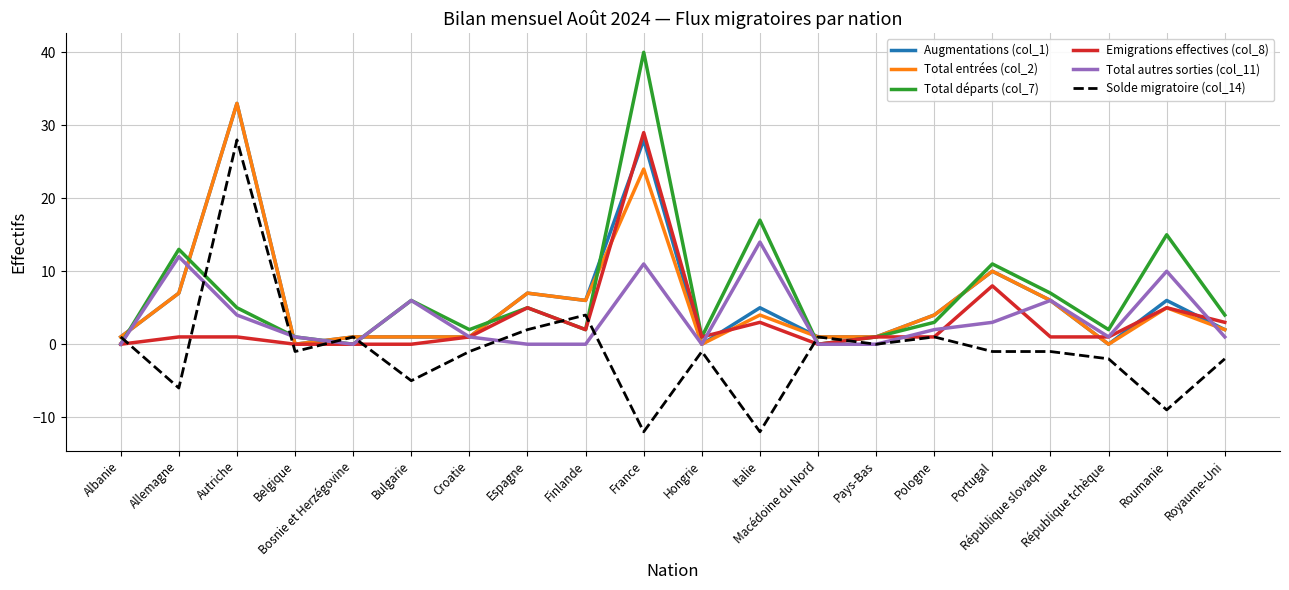

What are all the series names shown in the legend?

Augmentations (col_1), Total entrées (col_2), Total départs (col_7), Emigrations effectives (col_8), Total autres sorties (col_11), Solde migratoire (col_14)